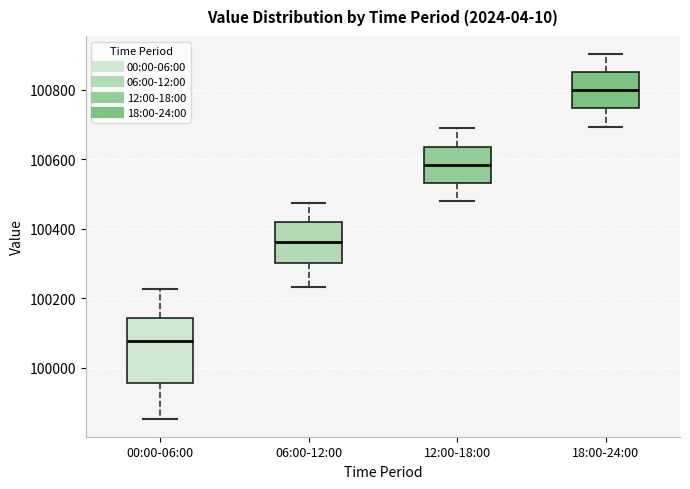

Where is the lower edge of the box for 06:00-12:00 on the y-axis? The values are not printed on the chart, so give them approximately, as read against the axis.

100300